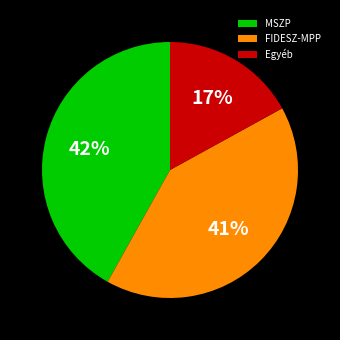

Between MSZP and Egyéb, which is larger?

MSZP